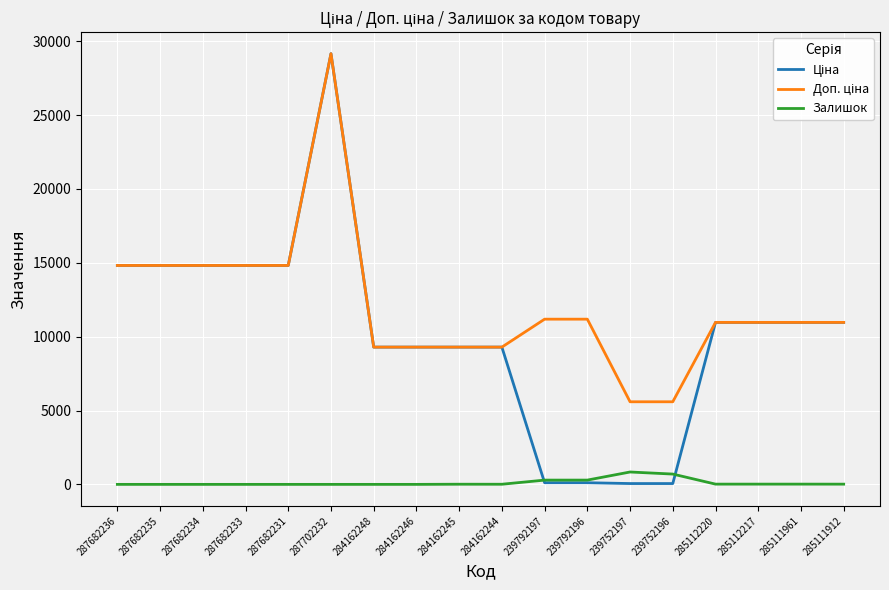

At which category does the chart reach its peak across all series?

287702232